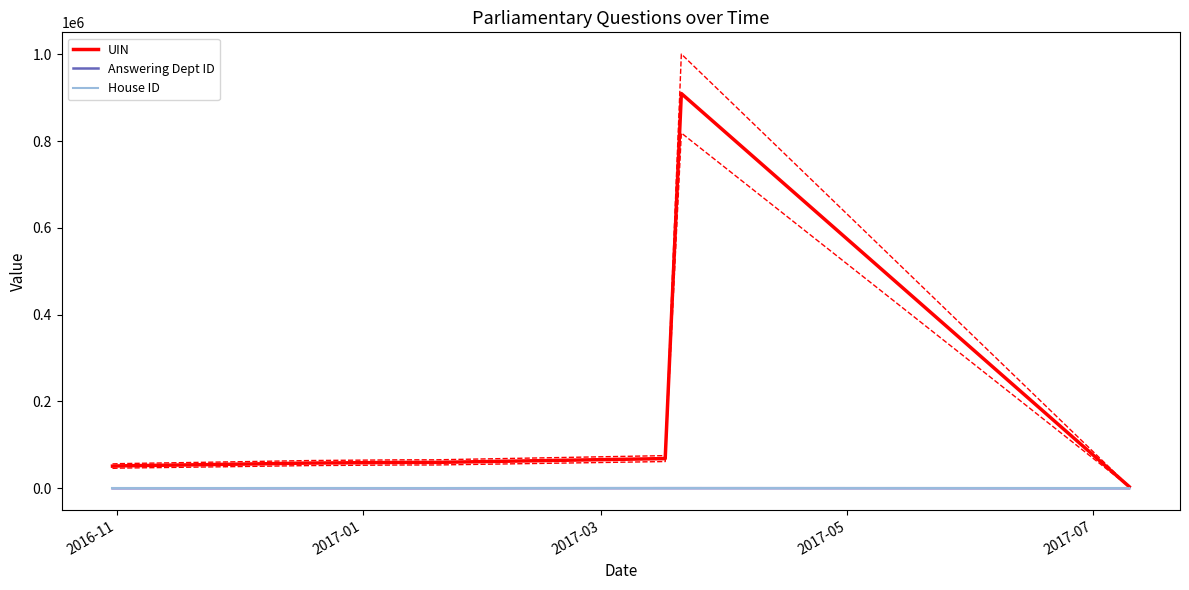

At how many categories does at least one series exceed 2108?

11